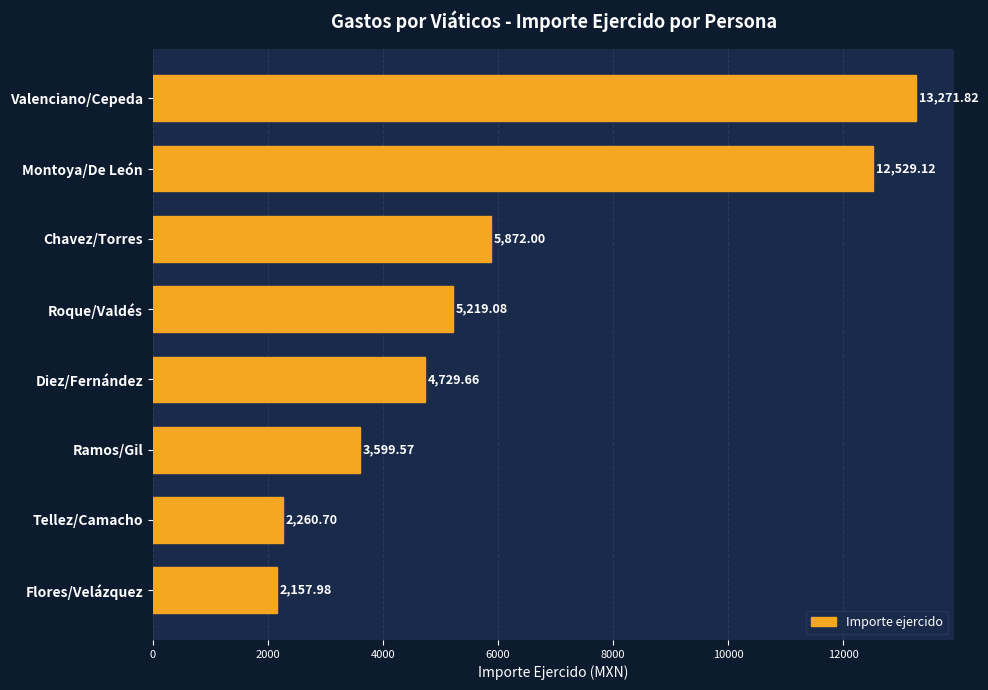

What is the label of the 8th bar from the top?

Flores/Velázquez